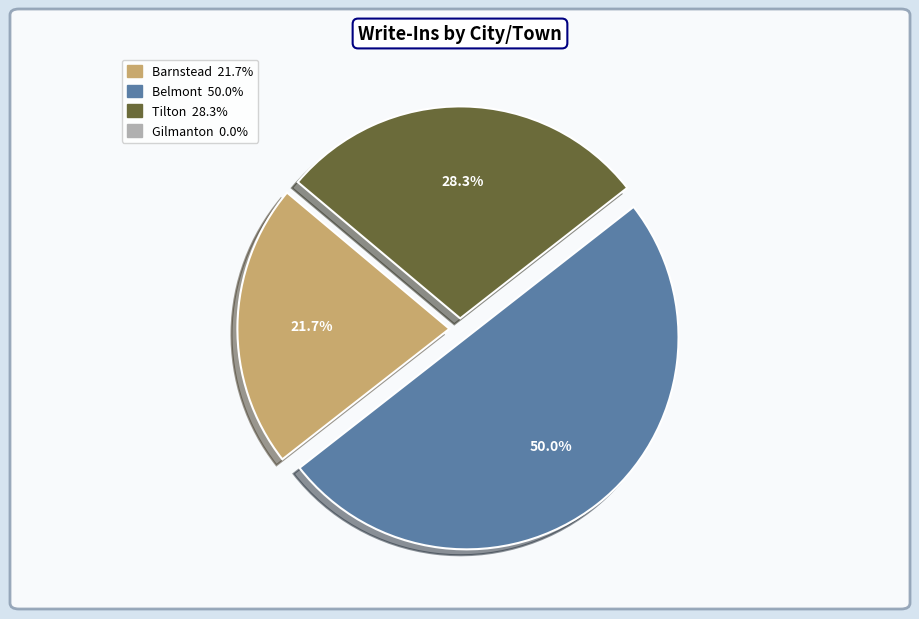

What is the largest slice in the pie chart?

Belmont